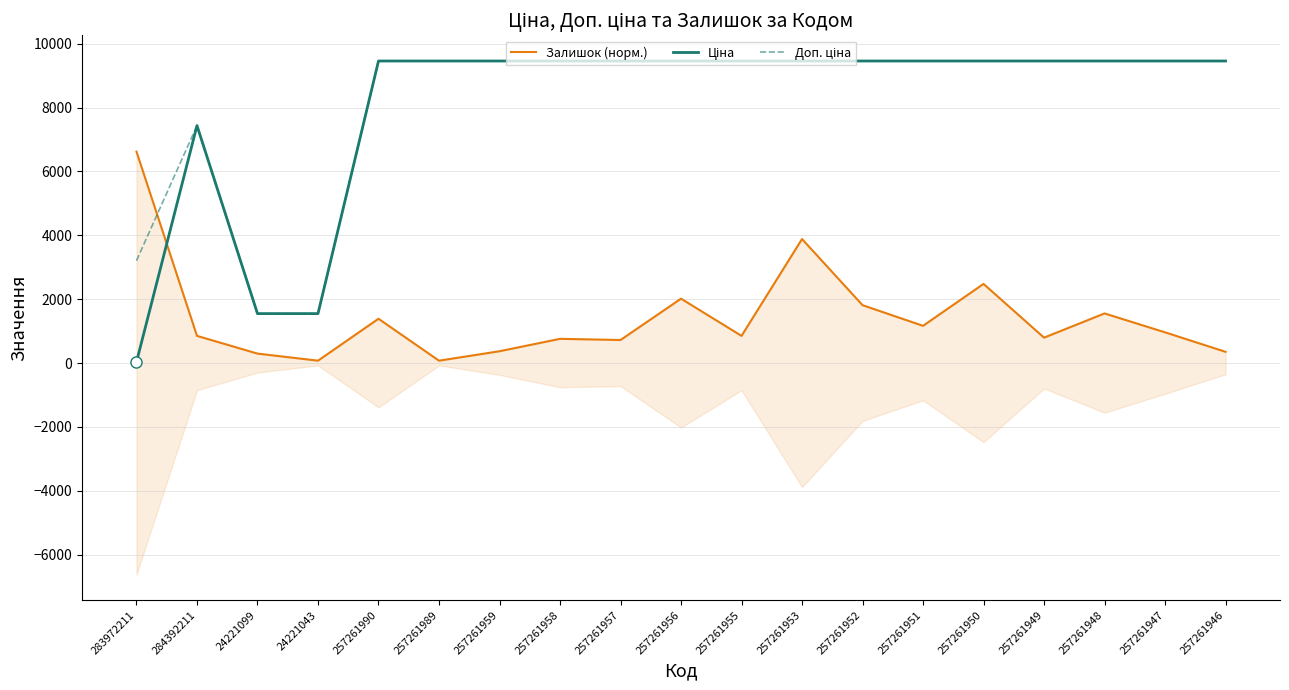

Is it true that Доп. ціна equals 13692.1 at 257261947?

False